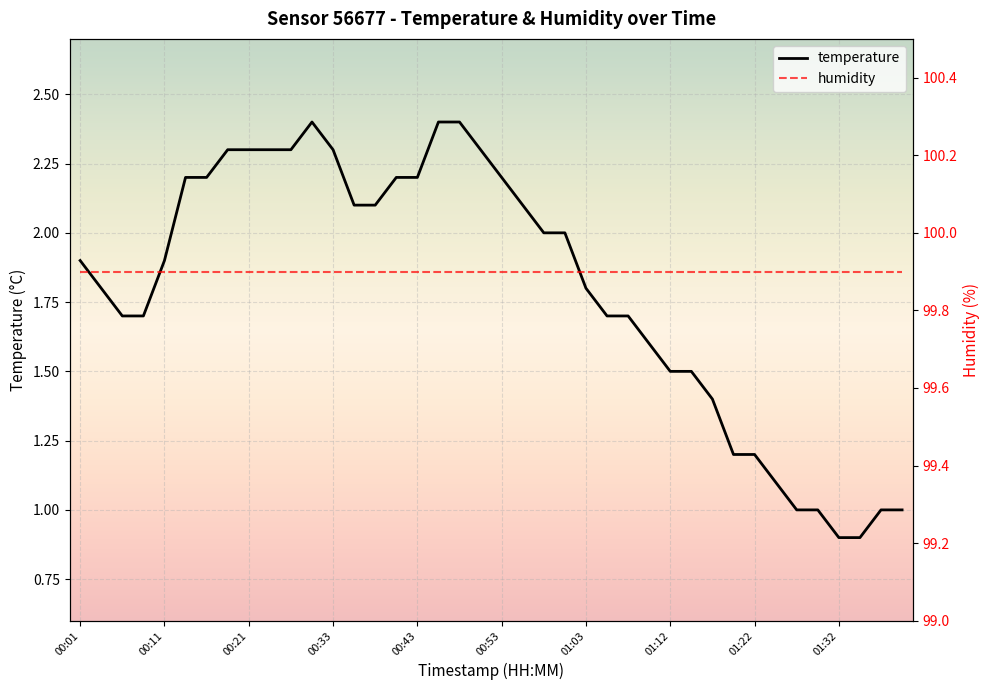

Where is the first local maximum?

00:31